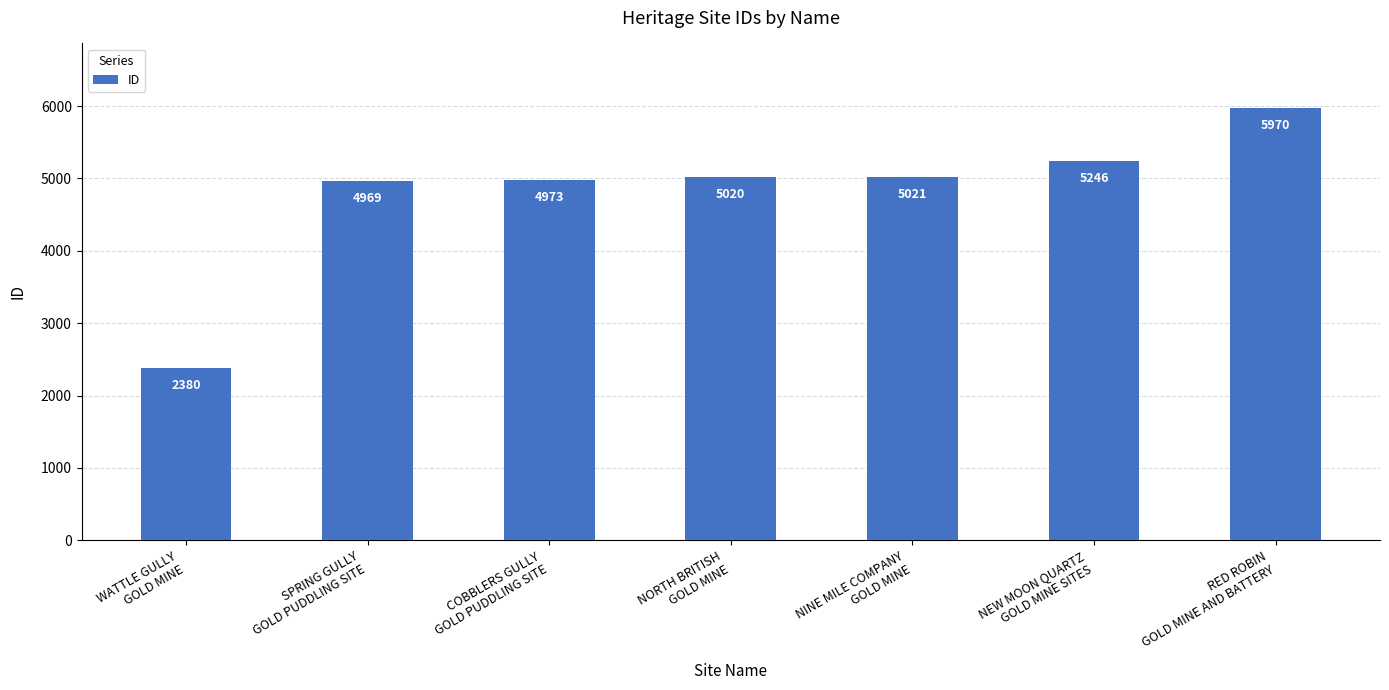

Rank the categories by value from lowest to highest.

WATTLE GULLY
GOLD MINE, SPRING GULLY
GOLD PUDDLING SITE, COBBLERS GULLY
GOLD PUDDLING SITE, NORTH BRITISH
GOLD MINE, NINE MILE COMPANY
GOLD MINE, NEW MOON QUARTZ
GOLD MINE SITES, RED ROBIN
GOLD MINE AND BATTERY